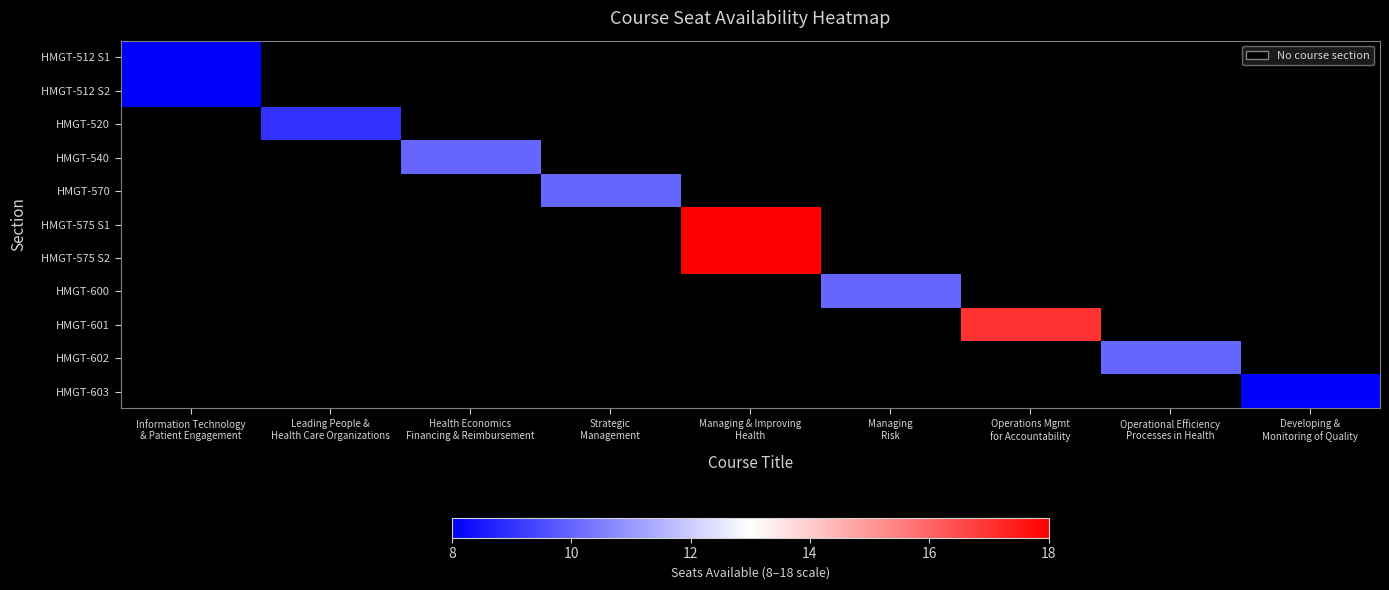

Count the number of categories in the chart.

9